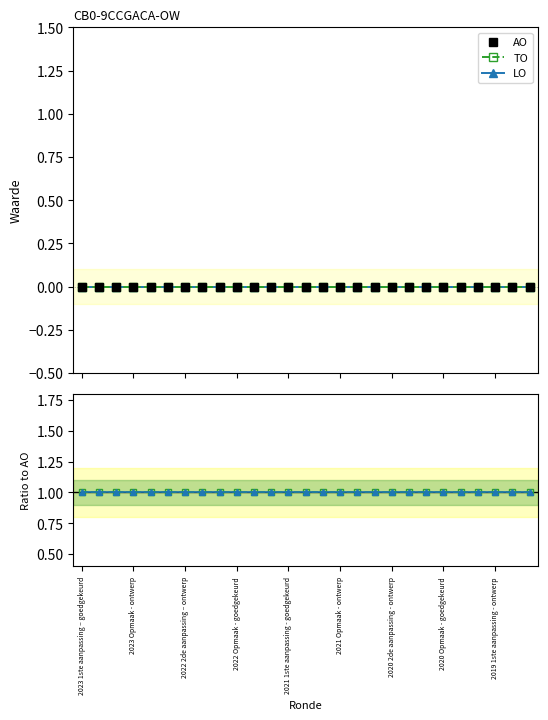

What is the approximate value of TO / AO at 25?

1